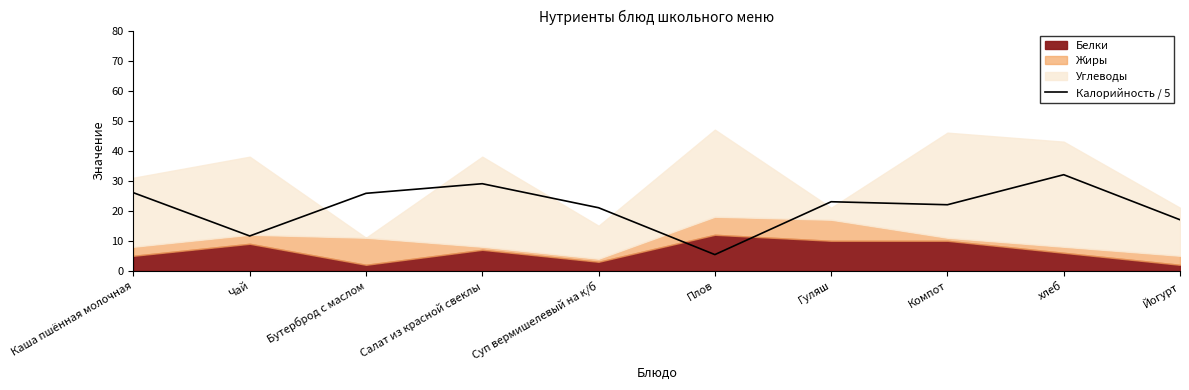

What is the maximum value for Калорийность / 5?

32.0